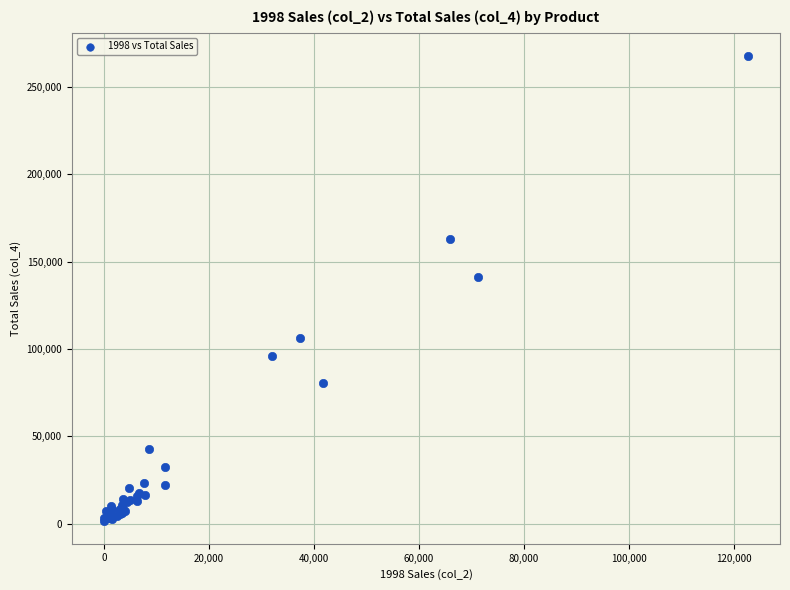

What Y value in the scatter plot is closest to 134826?

141396.7